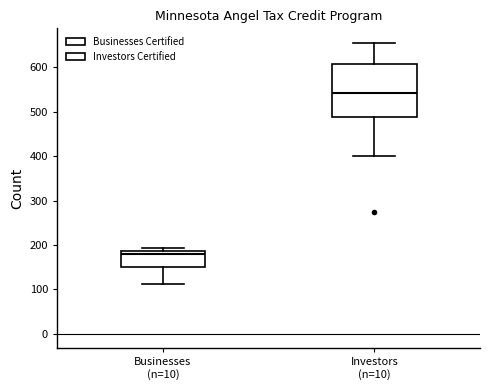

Which box has the highest median line?

Investors (n=10)